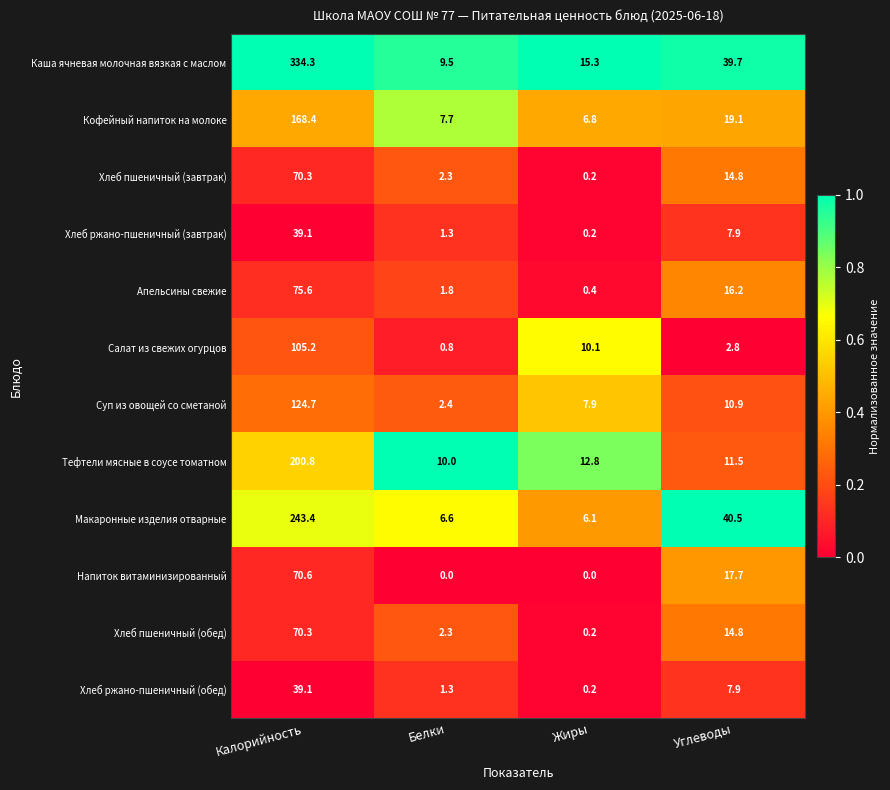

Where is Апельсины свежие nearest to the value 38?

Углеводы